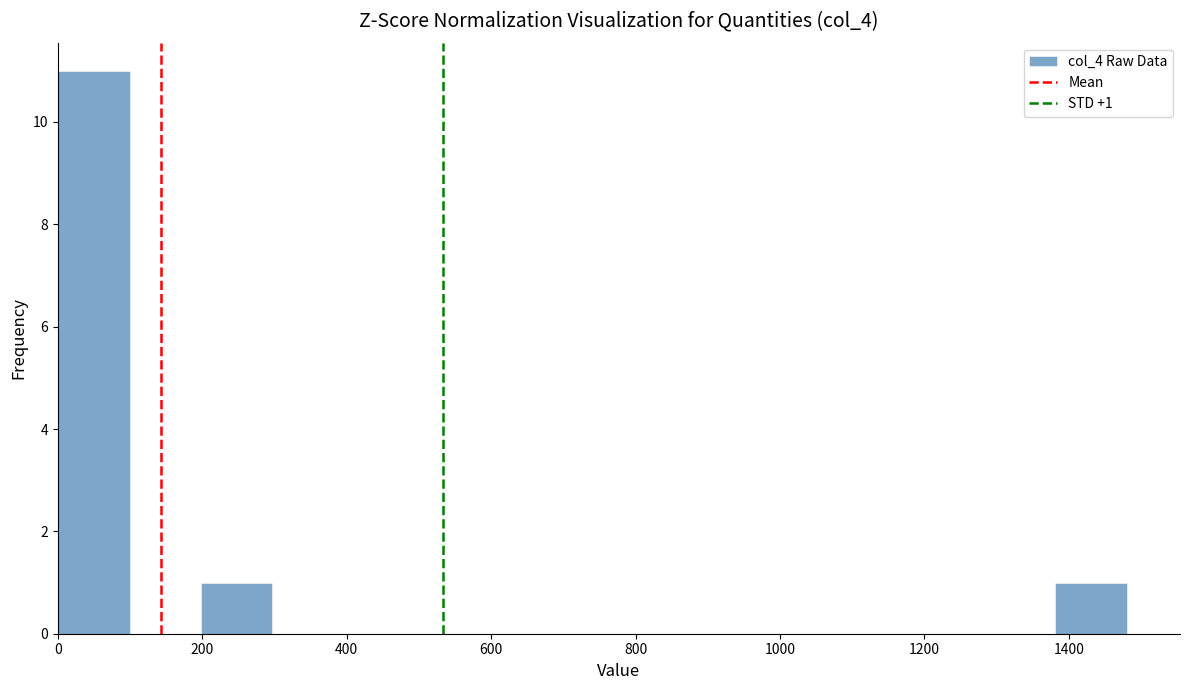

Which range on the x-axis has the tallest bar?

0 to 100